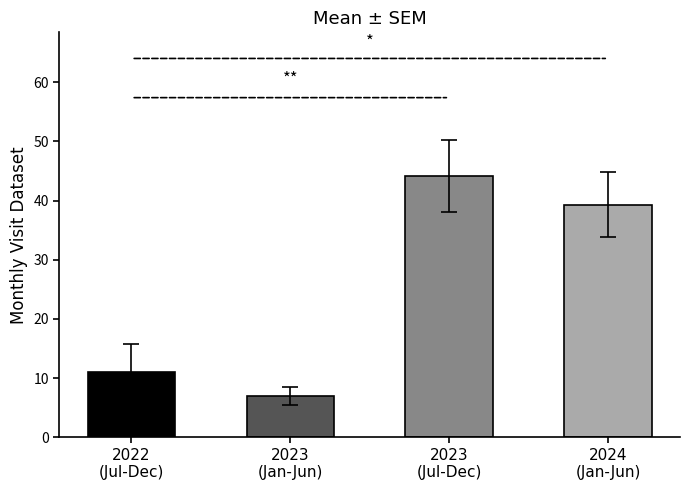

How many bars are there in total?

4